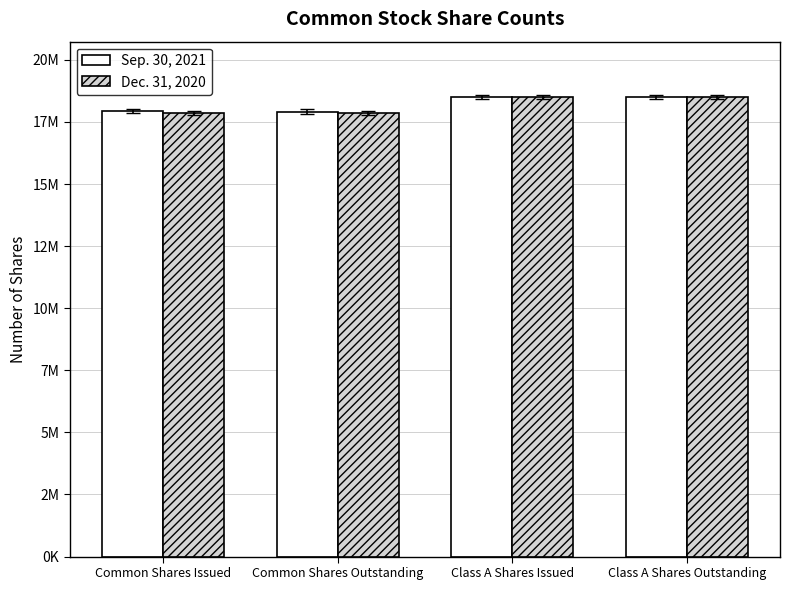

What is the sum of all Dec. 31, 2020 values?

72744764